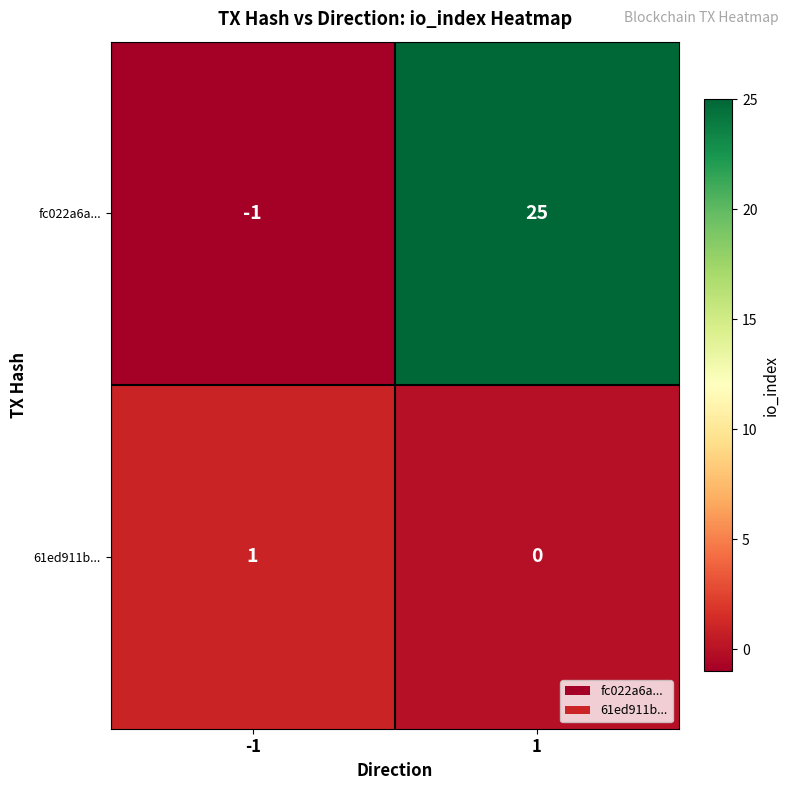

What is the approximate value of fc022a6a... at 1?

25